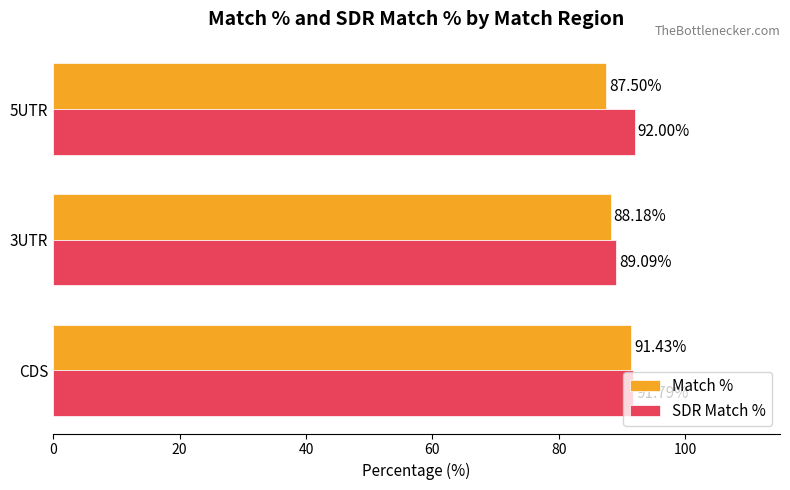

At which label is Match % closest to 89?

3UTR